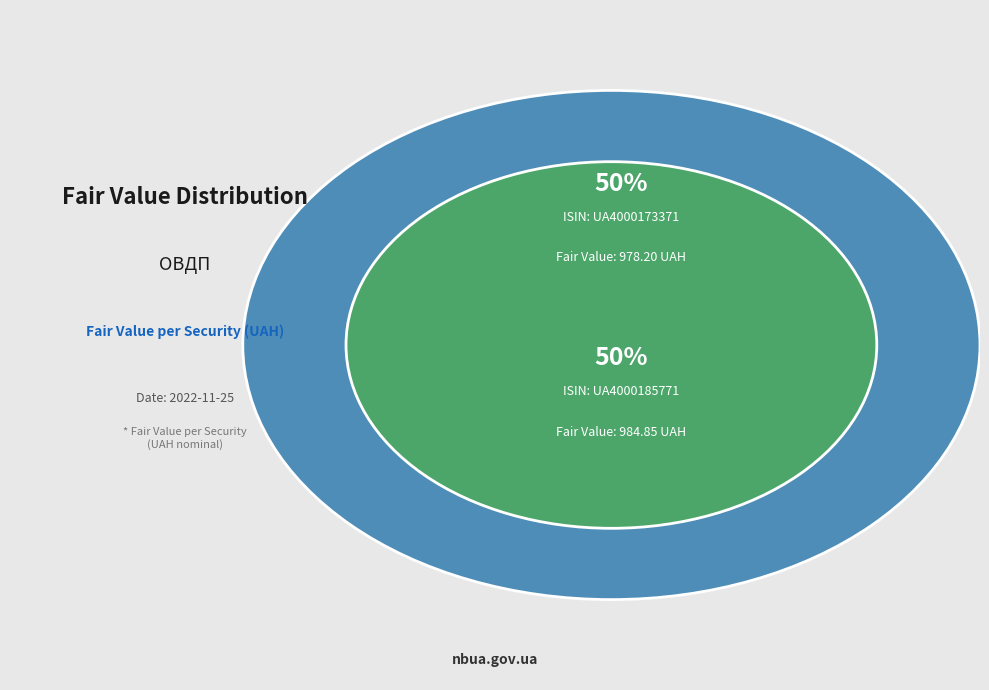

Does UA4000173371 represent more than half of the total?

No